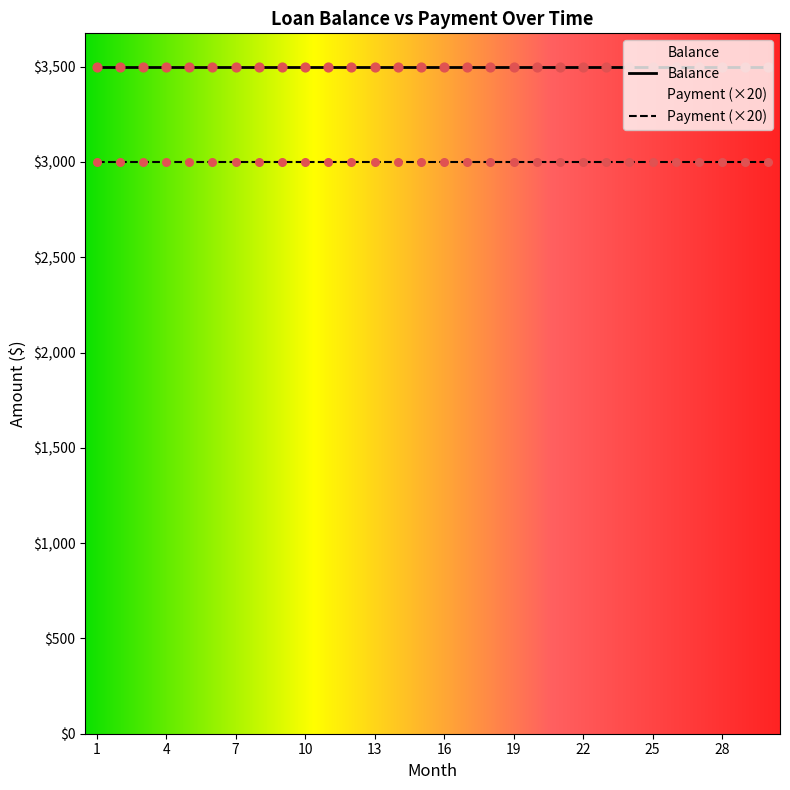

Which series contains the highest Y value?

Balance